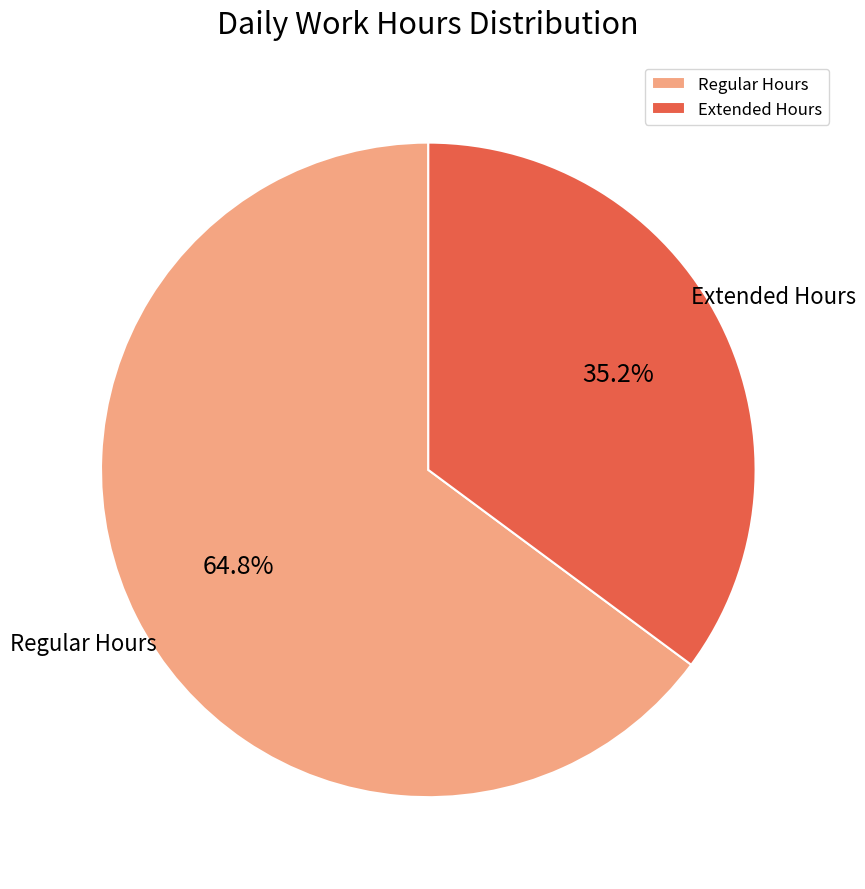

Between Extended Hours and Regular Hours, which is larger?

Regular Hours